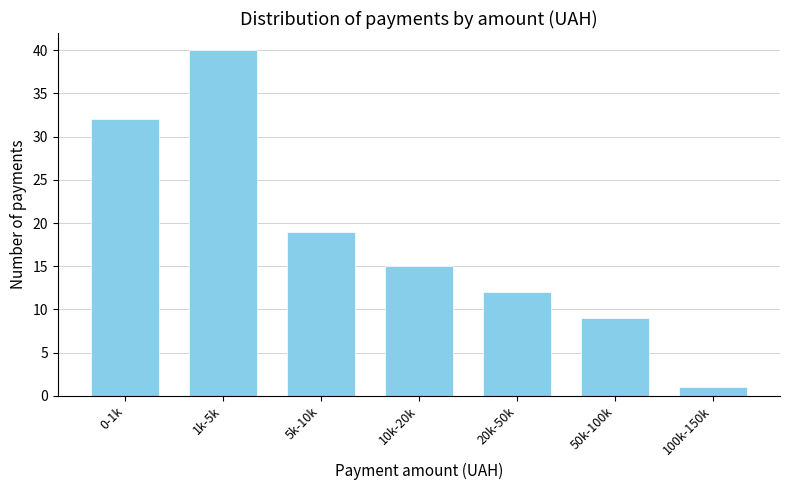

Reading left to right, transcribe all the data shown in this chart.

0-1k=32	1k-5k=40	5k-10k=19	10k-20k=15	20k-50k=12	50k-100k=9	100k-150k=1